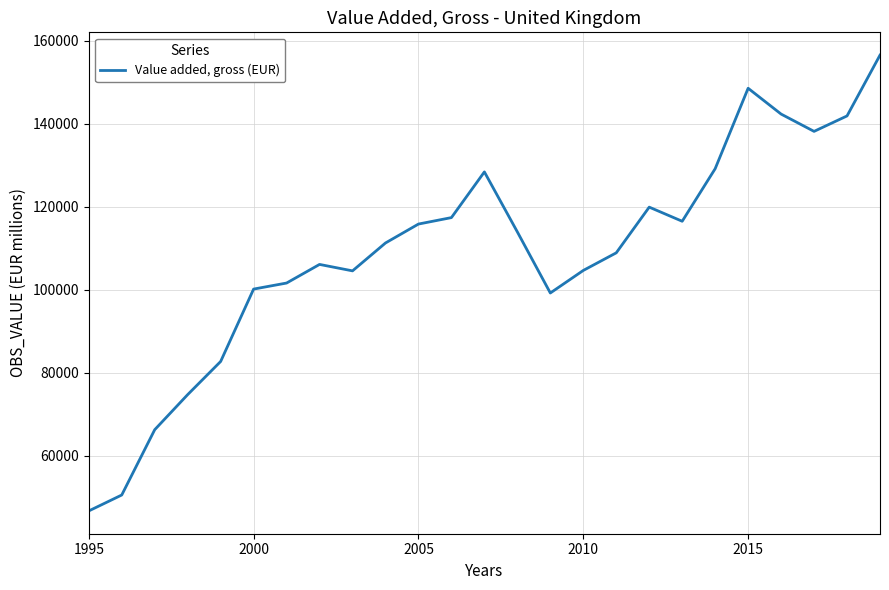

What is the greatest value displayed?

156533.0